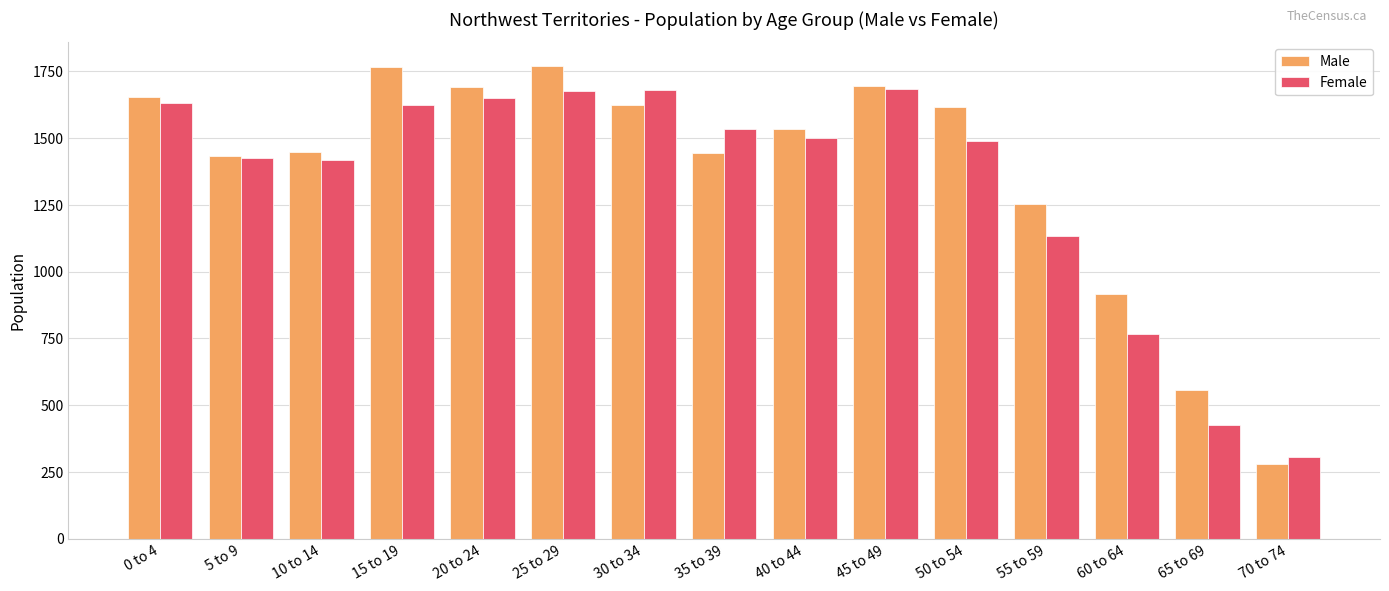

At which label is Male closest to 1025?

60 to 64